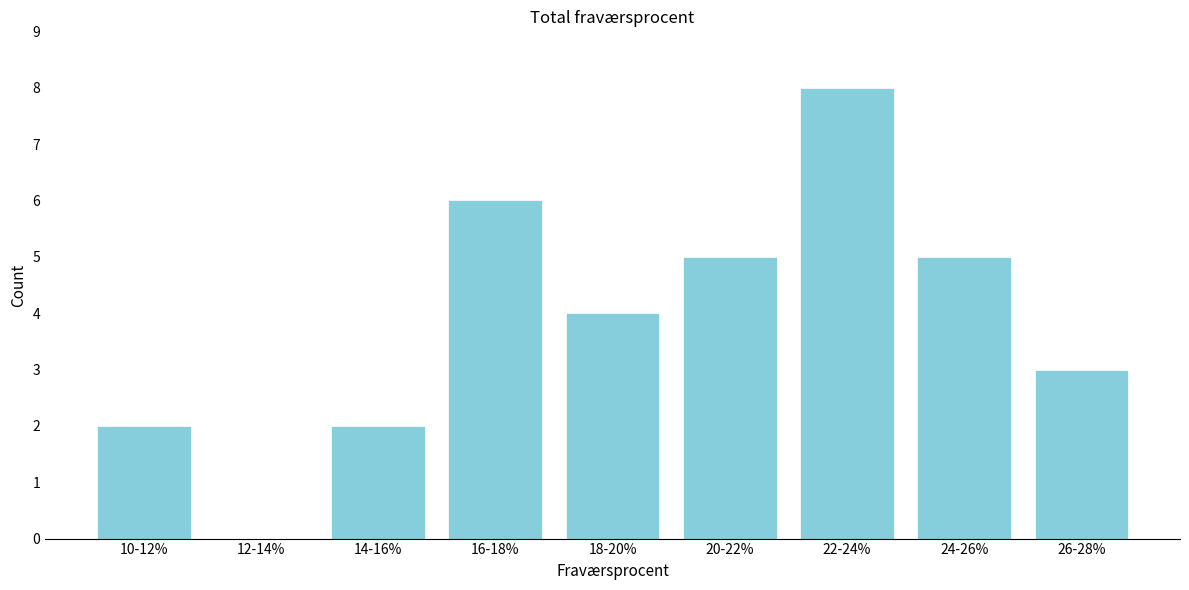

Reading left to right, transcribe all the data shown in this chart.

10-12%=2	12-14%=0	14-16%=2	16-18%=6	18-20%=4	20-22%=5	22-24%=8	24-26%=5	26-28%=3